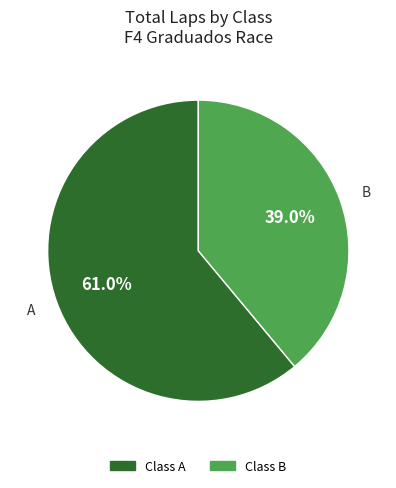

What is the total percentage of Class B and Class A?

100.0%